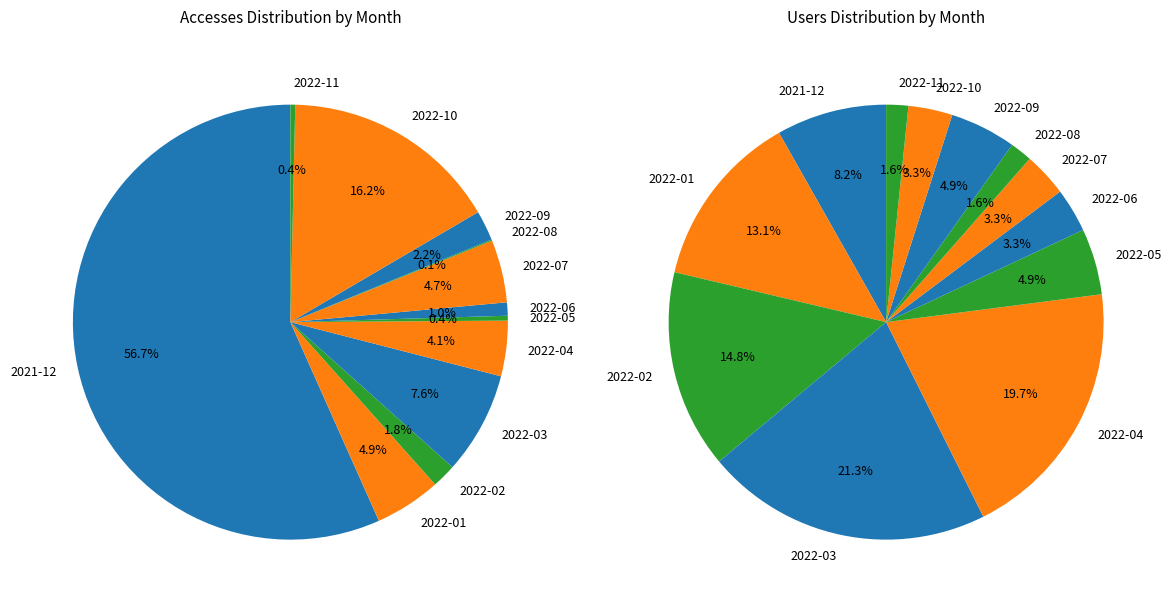

Which slice is the largest?

2021-12